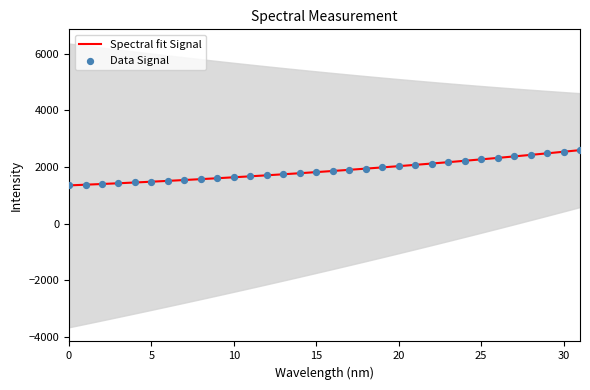

At how many categories does at least one series exceed 2247?

7